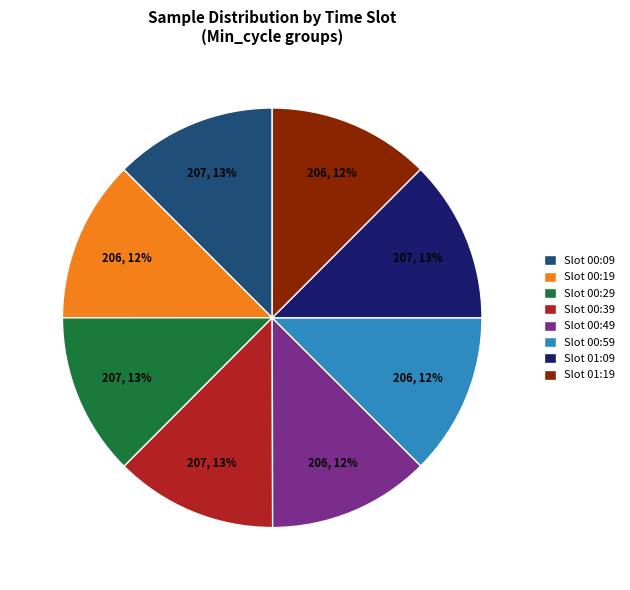

Is there a majority slice in this chart?

No